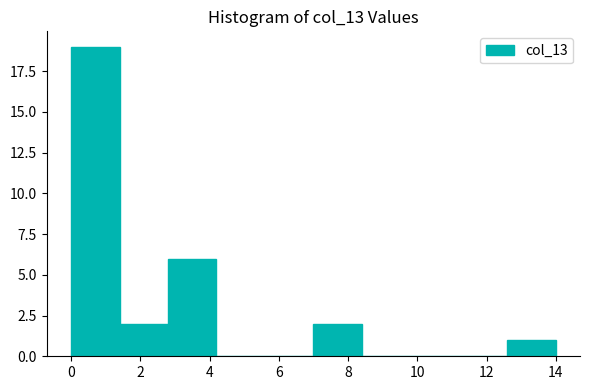

Reading left to right, list every bar in this chart as the range it spans on the x-axis followed by its height. The values are not printed on the chart, so give them approximately, as read against the axis.

0.0 to 1.4: 19
1.4 to 2.8: 2
2.8 to 4.2: 6
4.2 to 5.6: 0
5.6 to 7.0: 0
7.0 to 8.4: 2
8.4 to 9.8: 0
9.8 to 11.2: 0
11.2 to 12.6: 0
12.6 to 14.0: 1